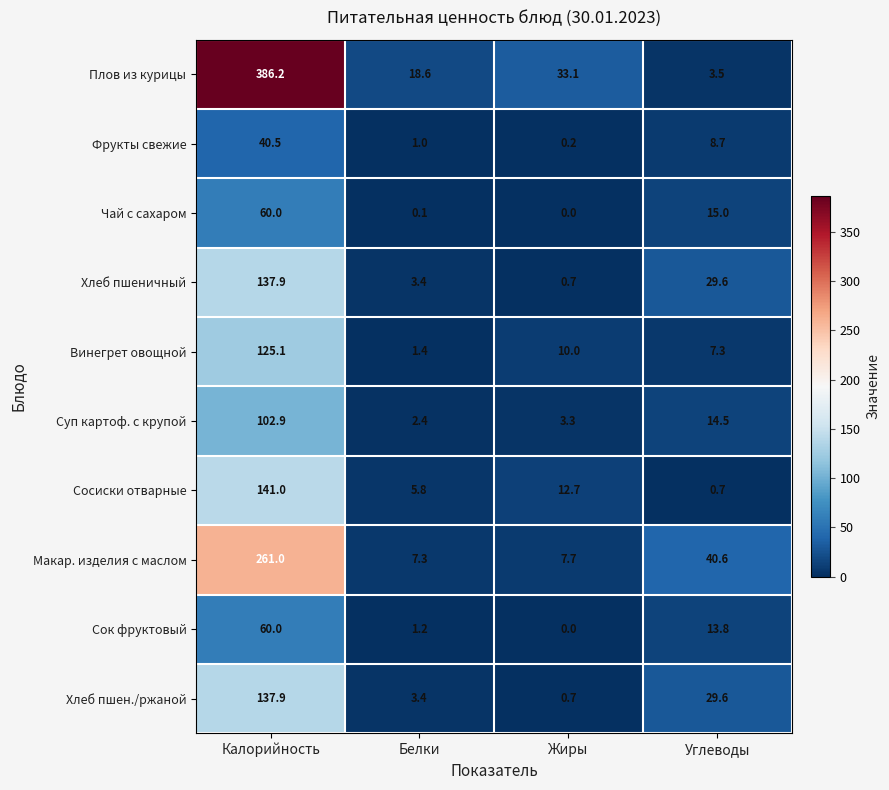

At how many categories does at least one series exceed 171?

1